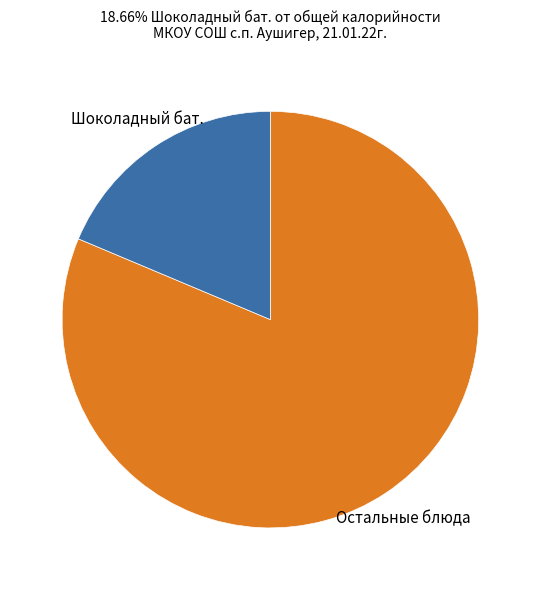

How many slices are in this pie chart?

2